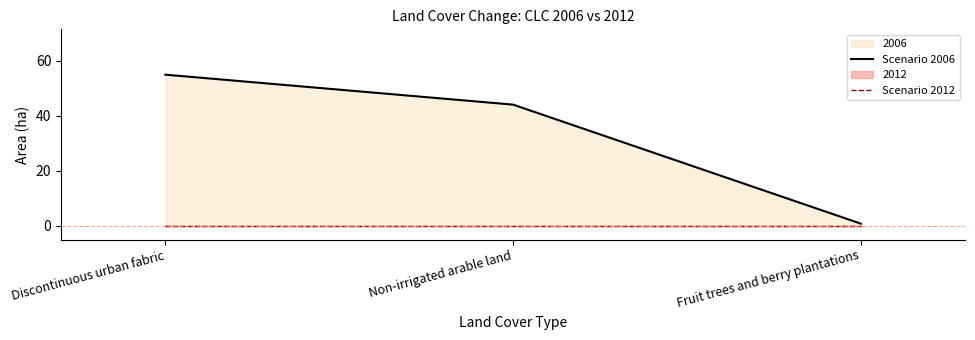

List the series in order of their overall mean, highest first.

Scenario 2006, Scenario 2012